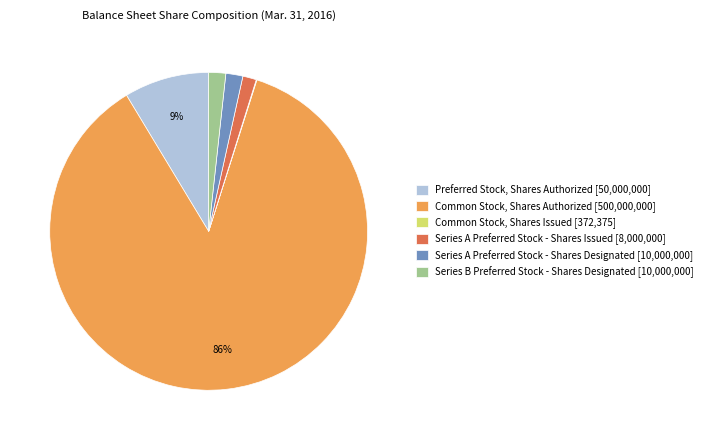

To the nearest percent, what is the average slice percentage?

17%